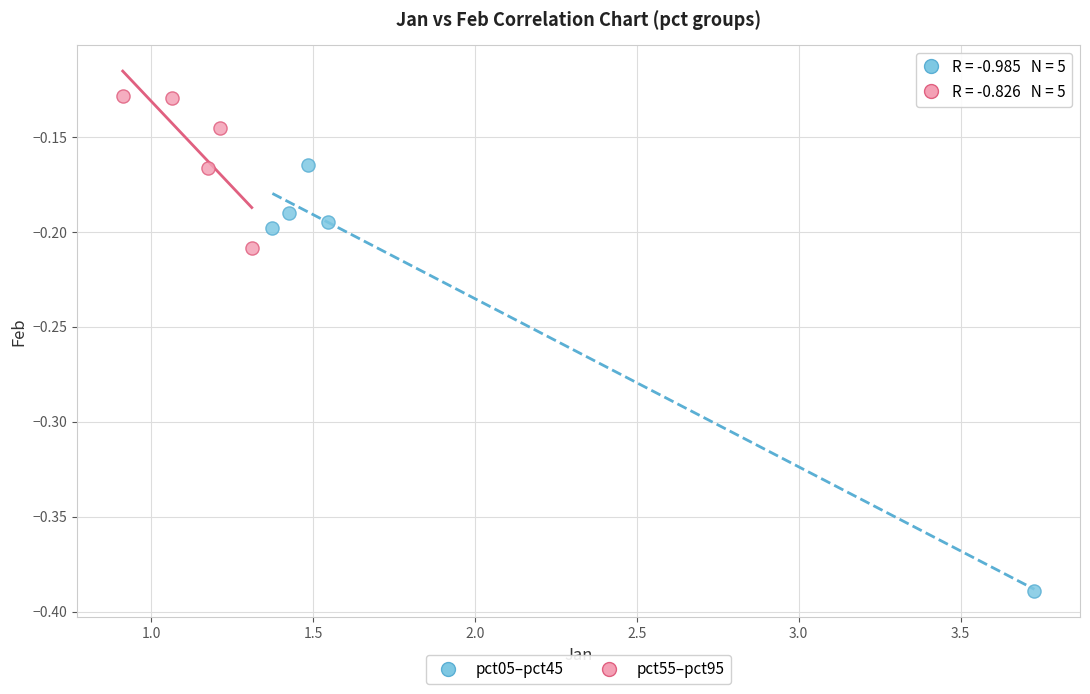

Which series reaches the maximum Y coordinate?

pct55–pct95